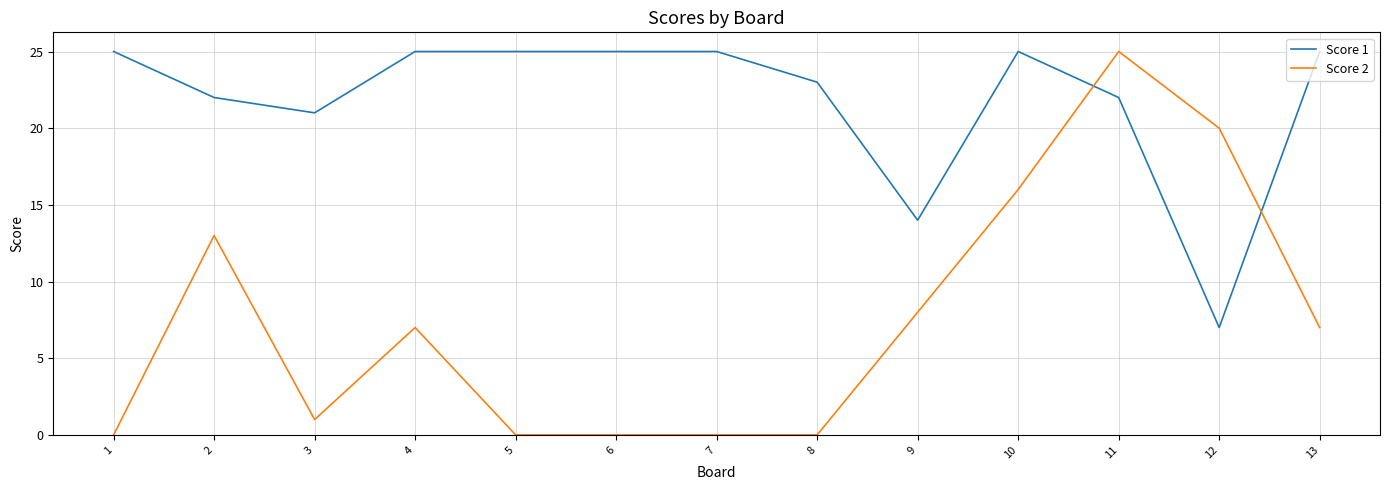

The Score 2 series shows -15 at 8. True or false?

False